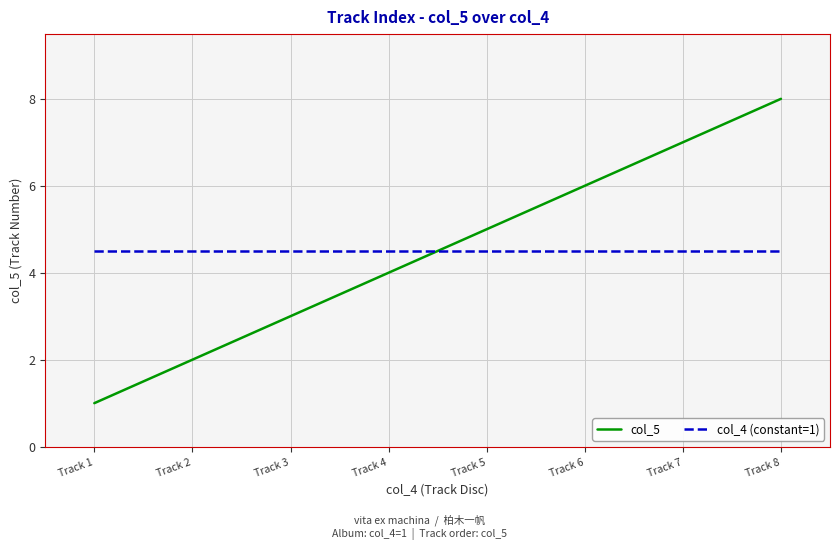

What are all the series names shown in the legend?

col_5, col_4 (constant=1)